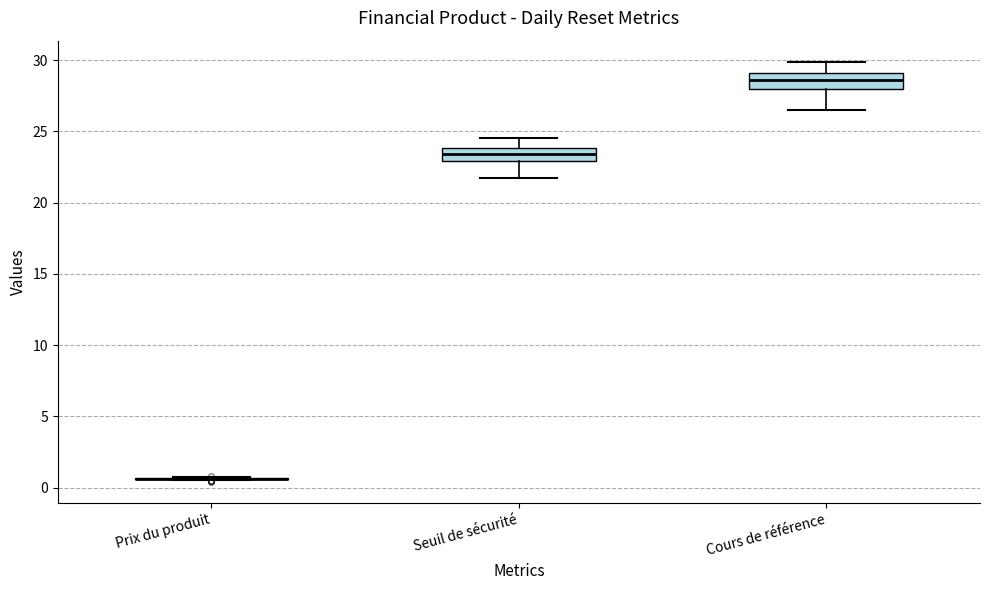

Reading left to right, read every box against the y-axis: the position of its median line, the range the box covers, and the ends of its whiskers. The values are not printed on the chart, so give them approximately, as read against the axis.

Prix du produit: box collapsed to a line at 0.5, whiskers 0.5 to 1.0
Seuil de sécurité: median 23.5, box 23.0 to 24.0, whiskers 21.5 to 24.5
Cours de référence: median 28.5, box 28.0 to 29.0, whiskers 26.5 to 30.0